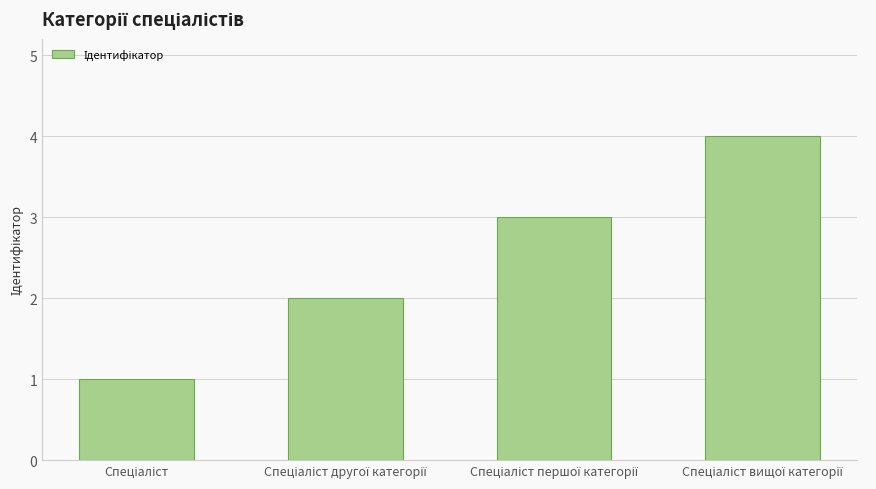

Reading left to right, transcribe all the data shown in this chart.

1	2	3	4